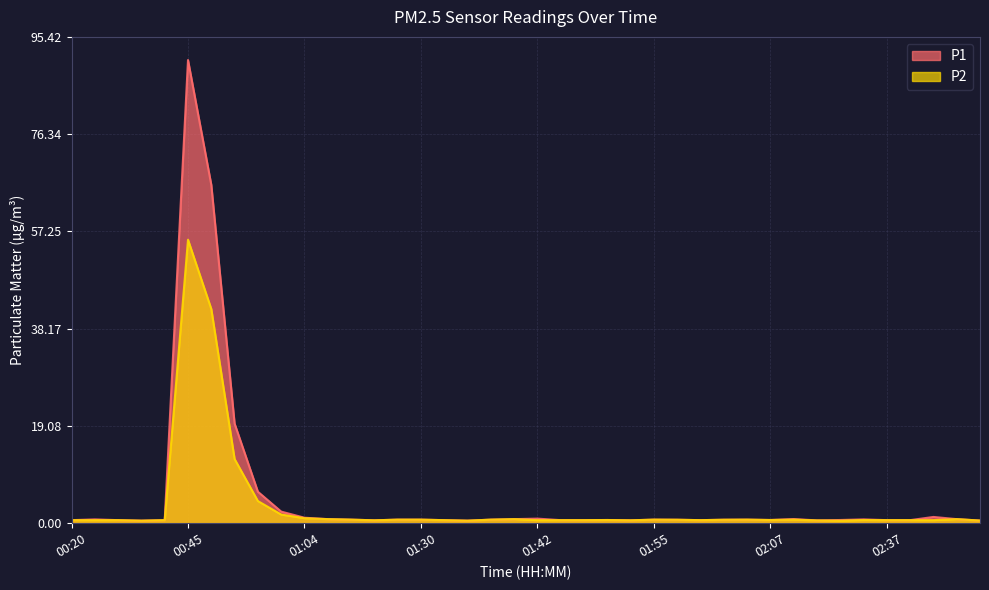

What is the average value of the P1 series?

5.2